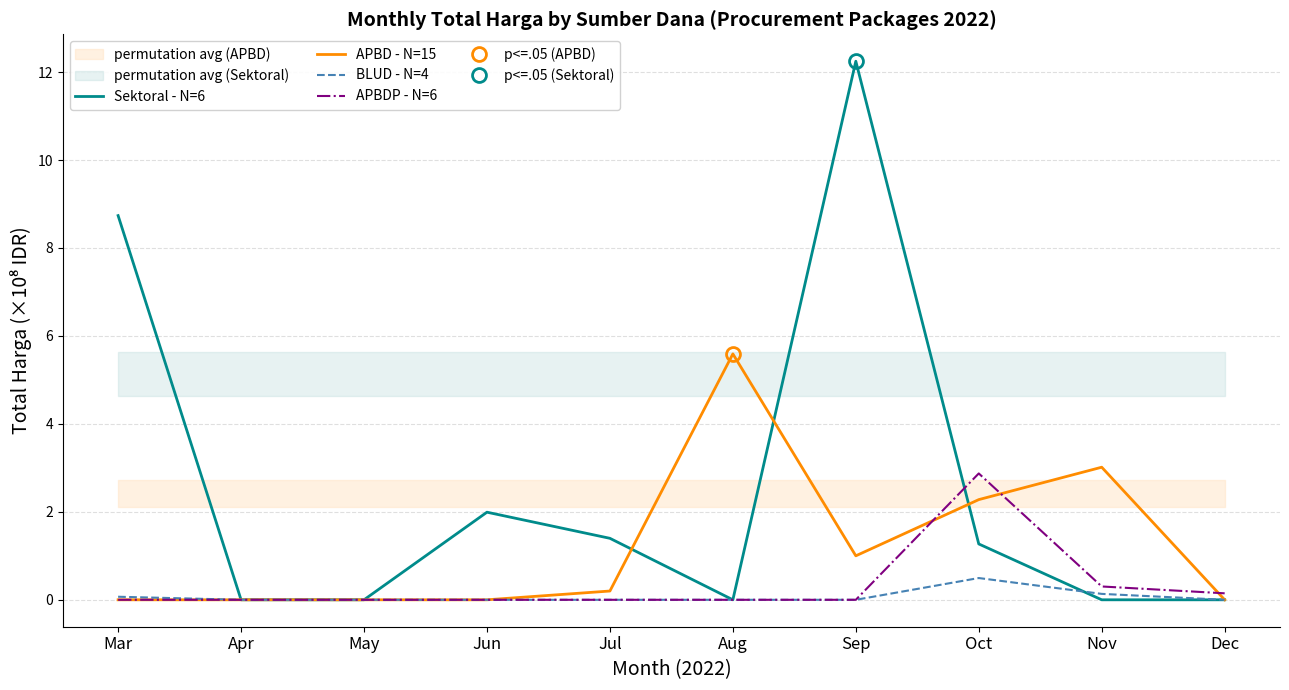

How many interior local peaks does the BLUD - N=4 series have?

1